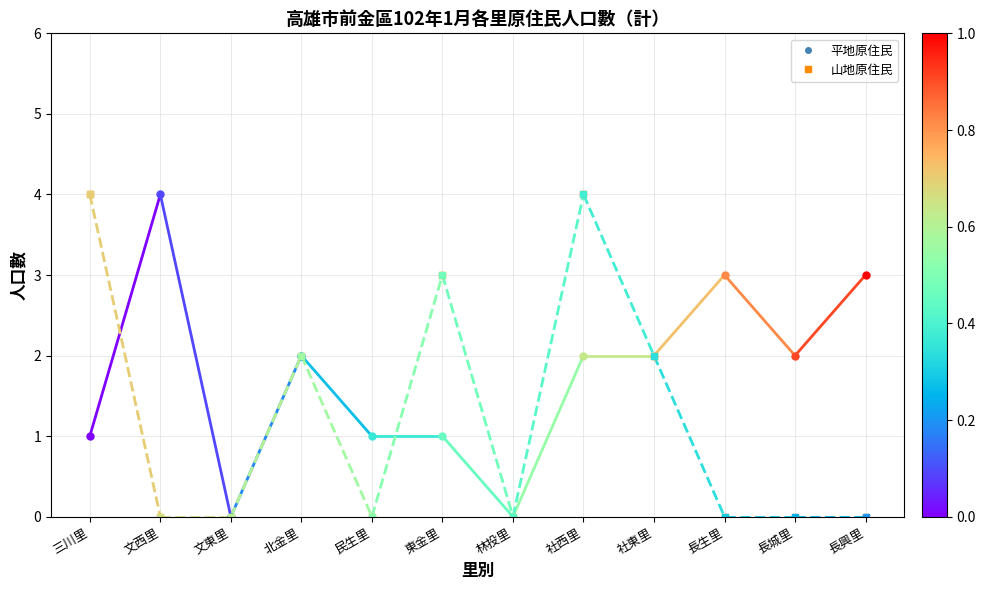

Reading left to right, extract all data points from this chart.

平地原住民: 1	4	0	2	1	1	0	2	2	3	2	3
山地原住民: 4	0	0	2	0	3	0	4	2	0	0	0